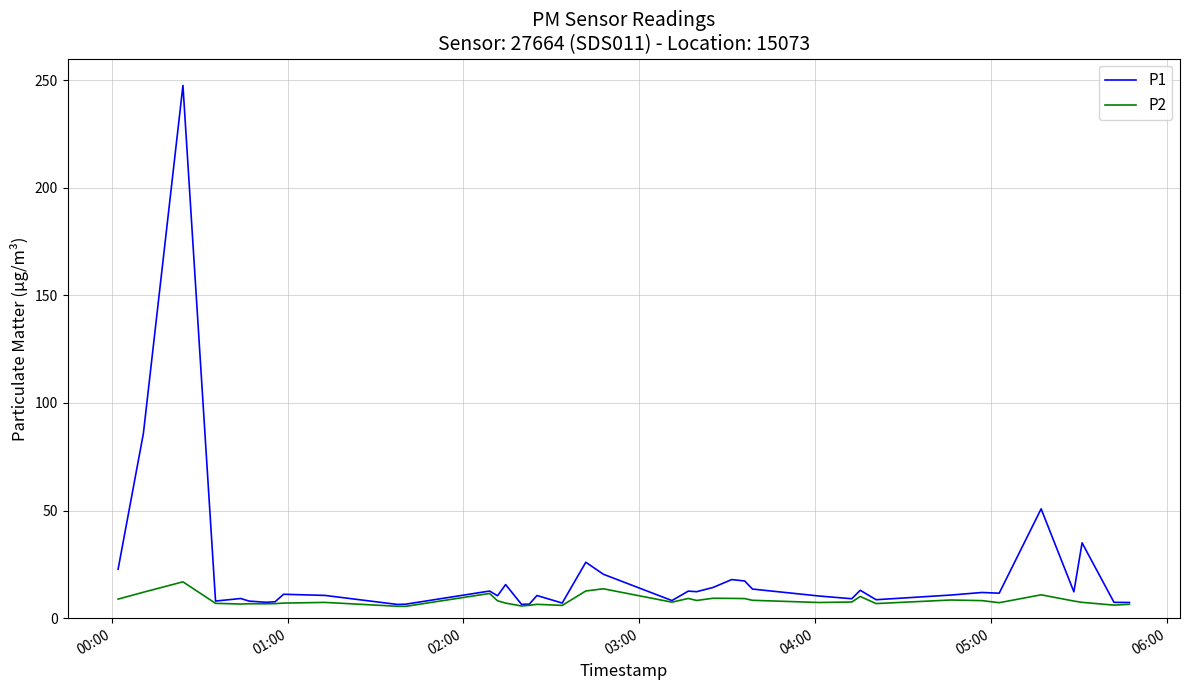

Is this an area chart (filled region under the line)?

No